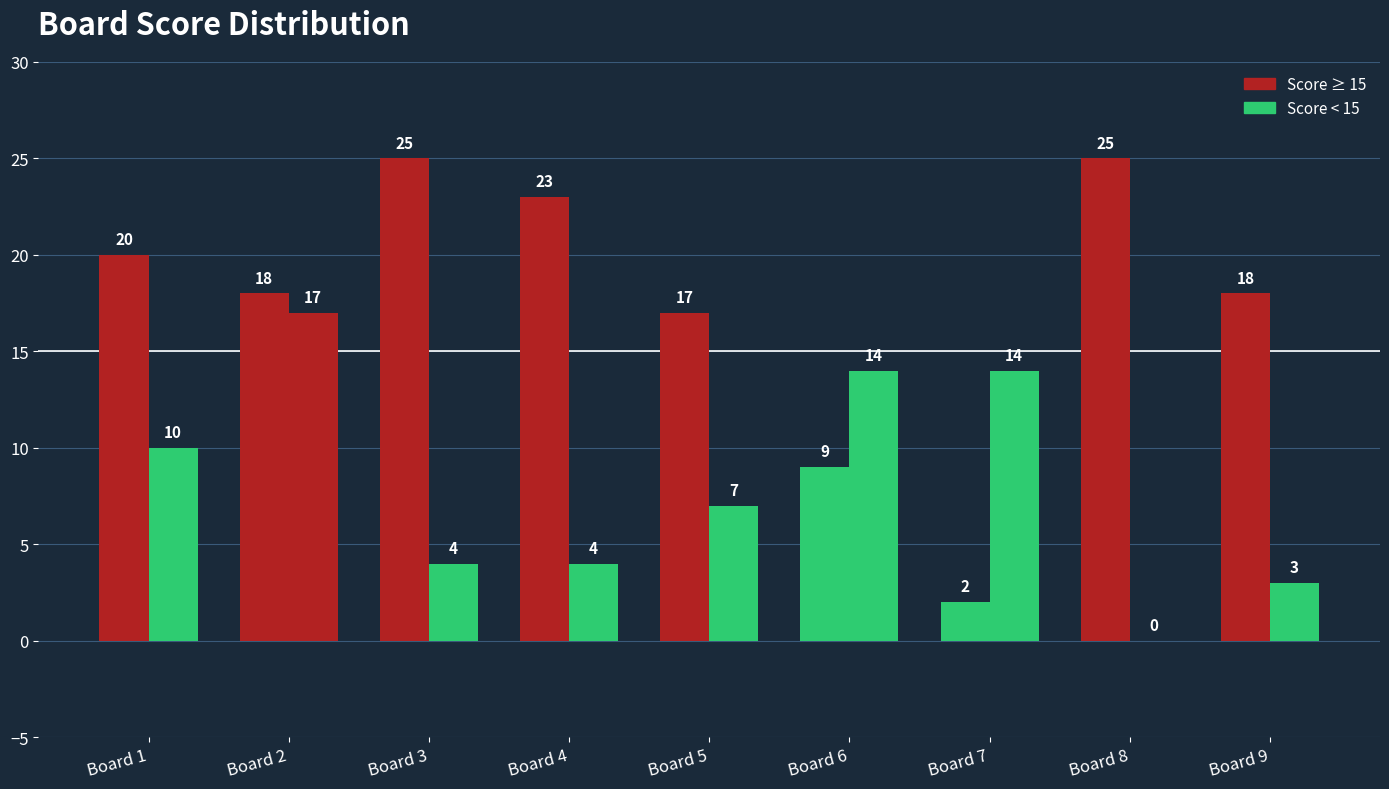

Are the bars grouped side by side (vs. stacked)?

Yes